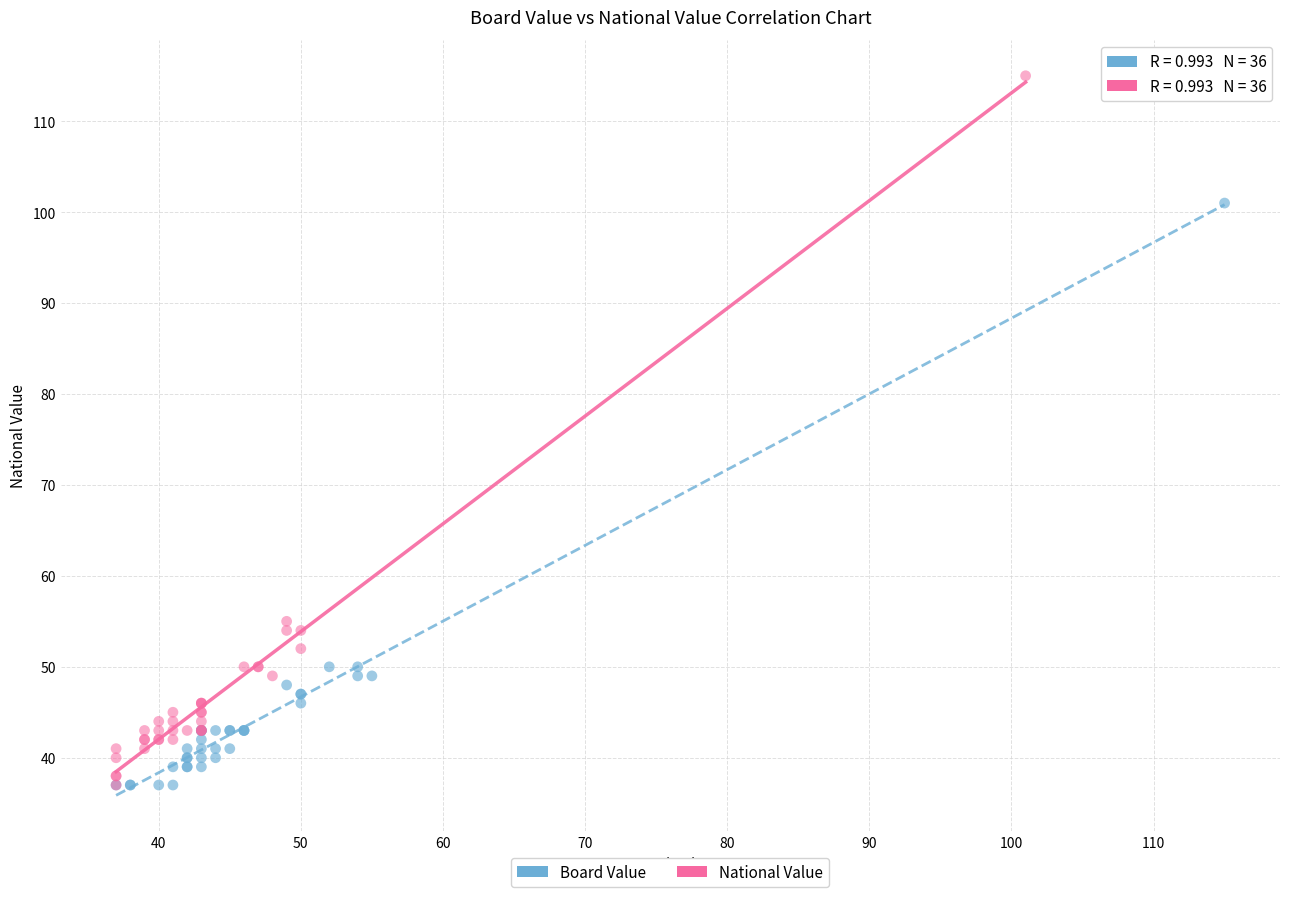

What are all the series names shown in the legend?

Board Value, National Value